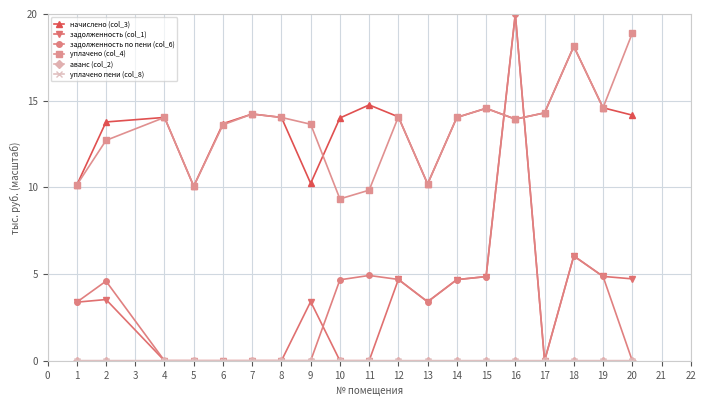

What is the value of the уплачено (col_4) point at the 11th from the left?

14.1